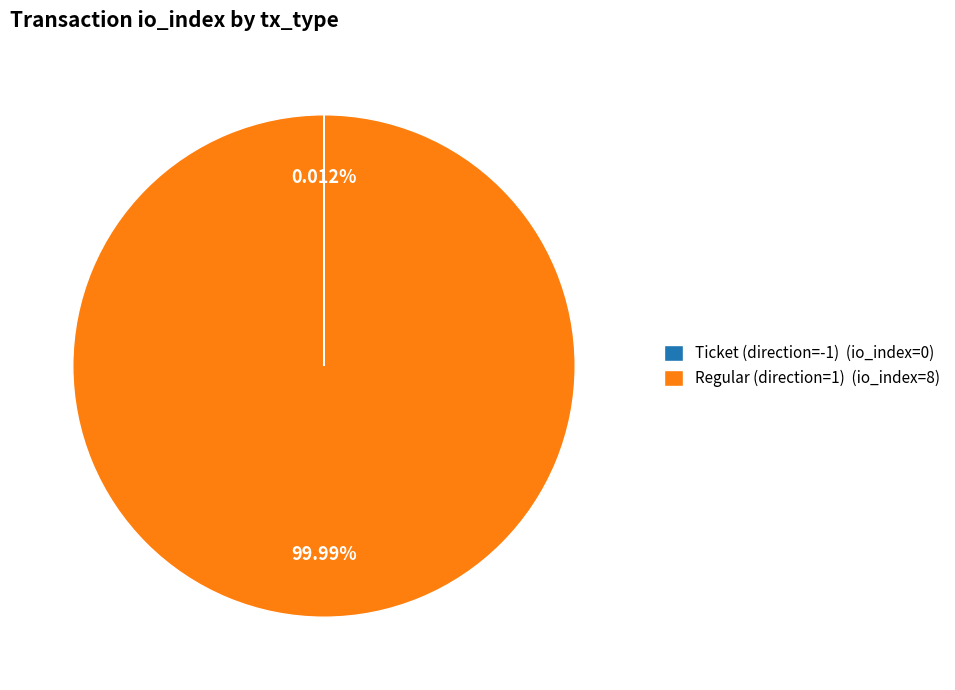

Does any single category account for the majority?

Yes